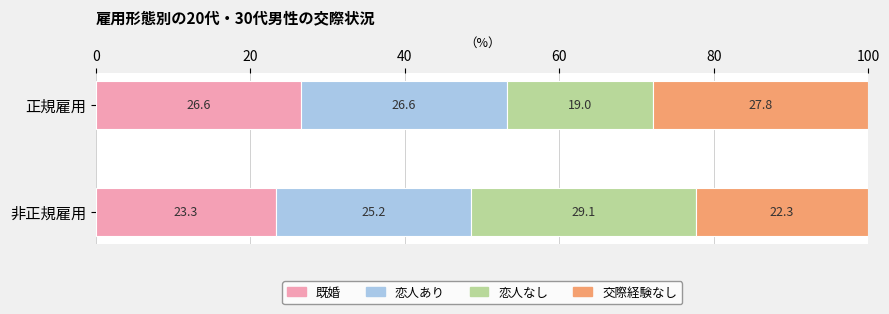

Rank the categories by 既婚 value from highest to lowest.

正規雇用, 非正規雇用